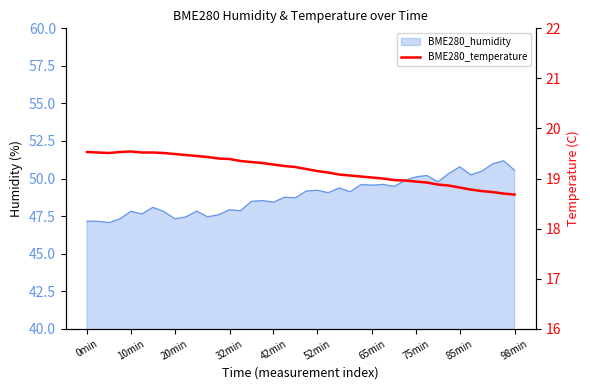

The value at 23 is 8.4. True or false?

False